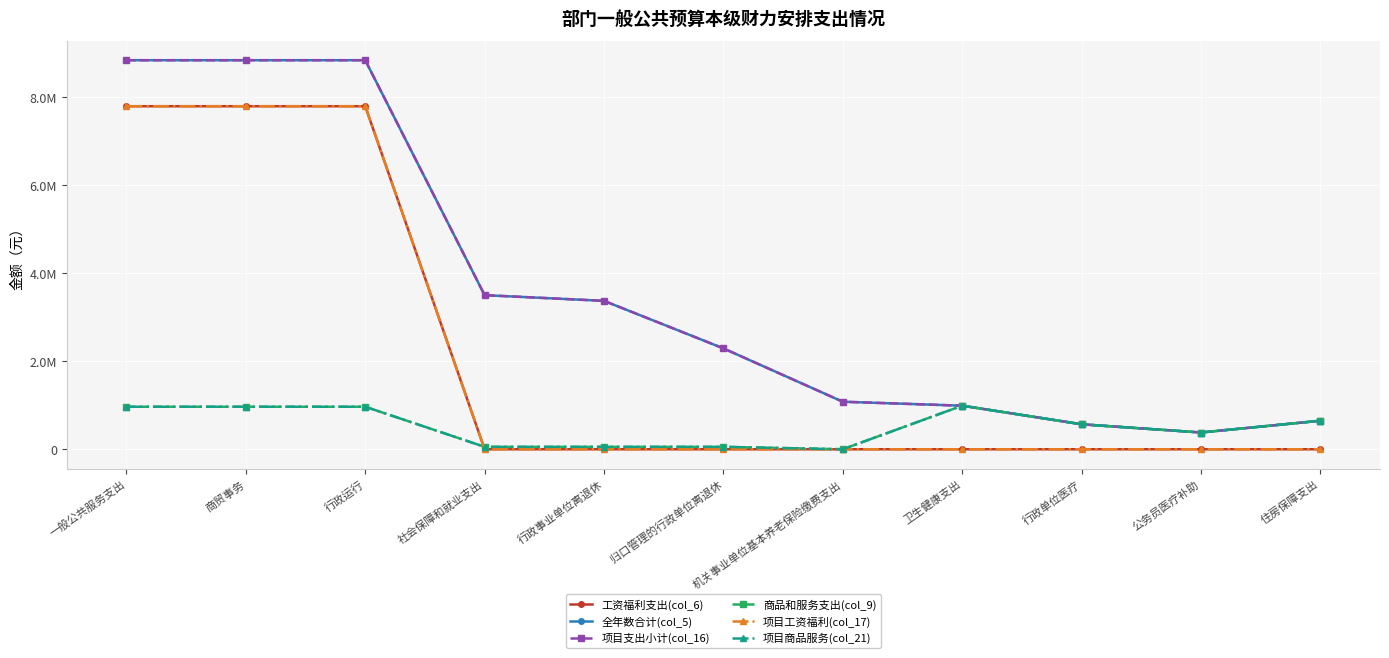

Rank the series by their maximum value, from highest to lowest.

全年数合计(col_5), 项目支出小计(col_16), 工资福利支出(col_6), 项目工资福利(col_17), 商品和服务支出(col_9), 项目商品服务(col_21)